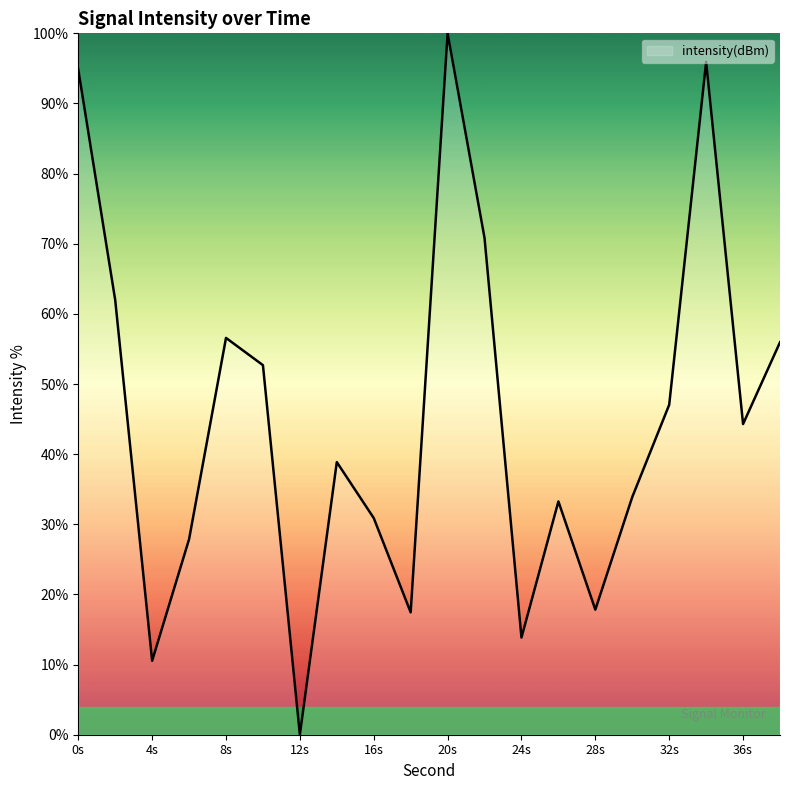

What is the maximum value shown in the chart?

100.0